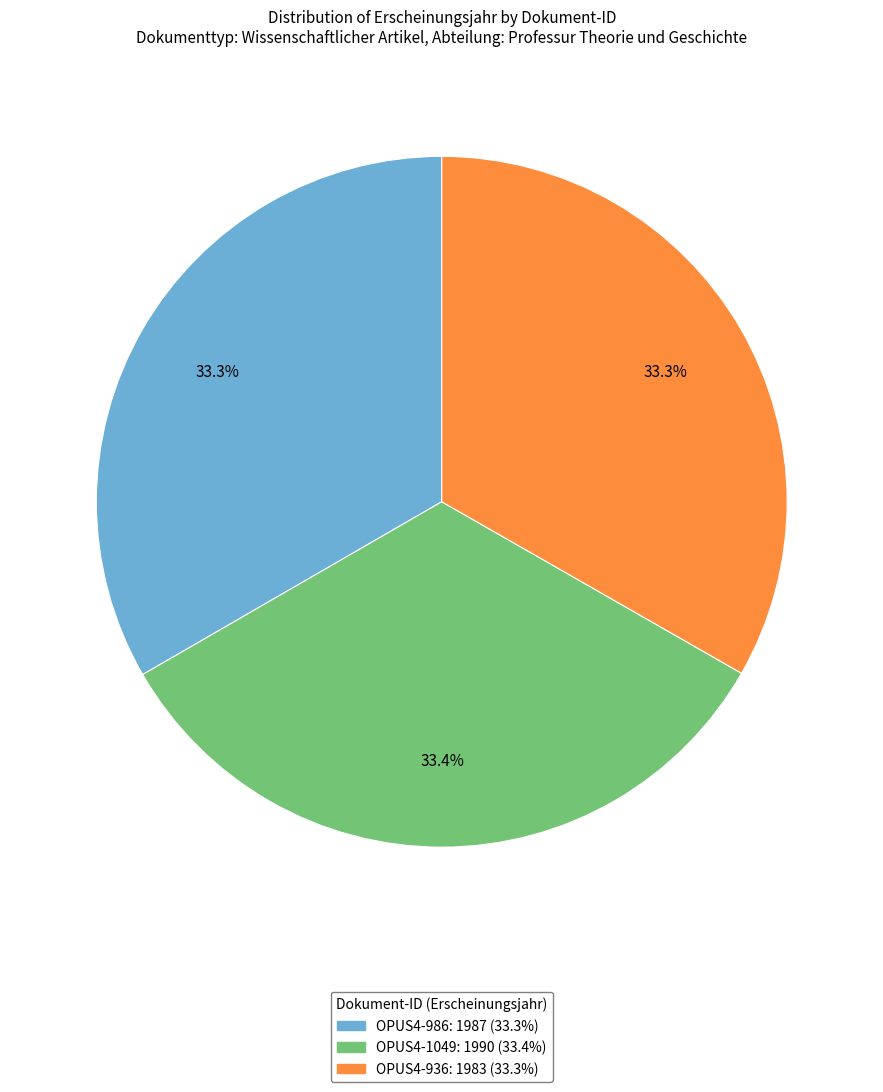

How many segments does this pie chart have?

3